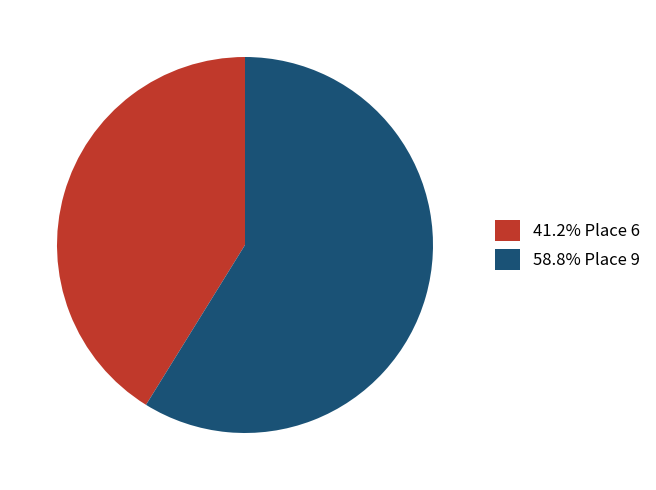

What is the ratio of the value at 41.2% Place 6 to the value at 58.8% Place 9?

0.7